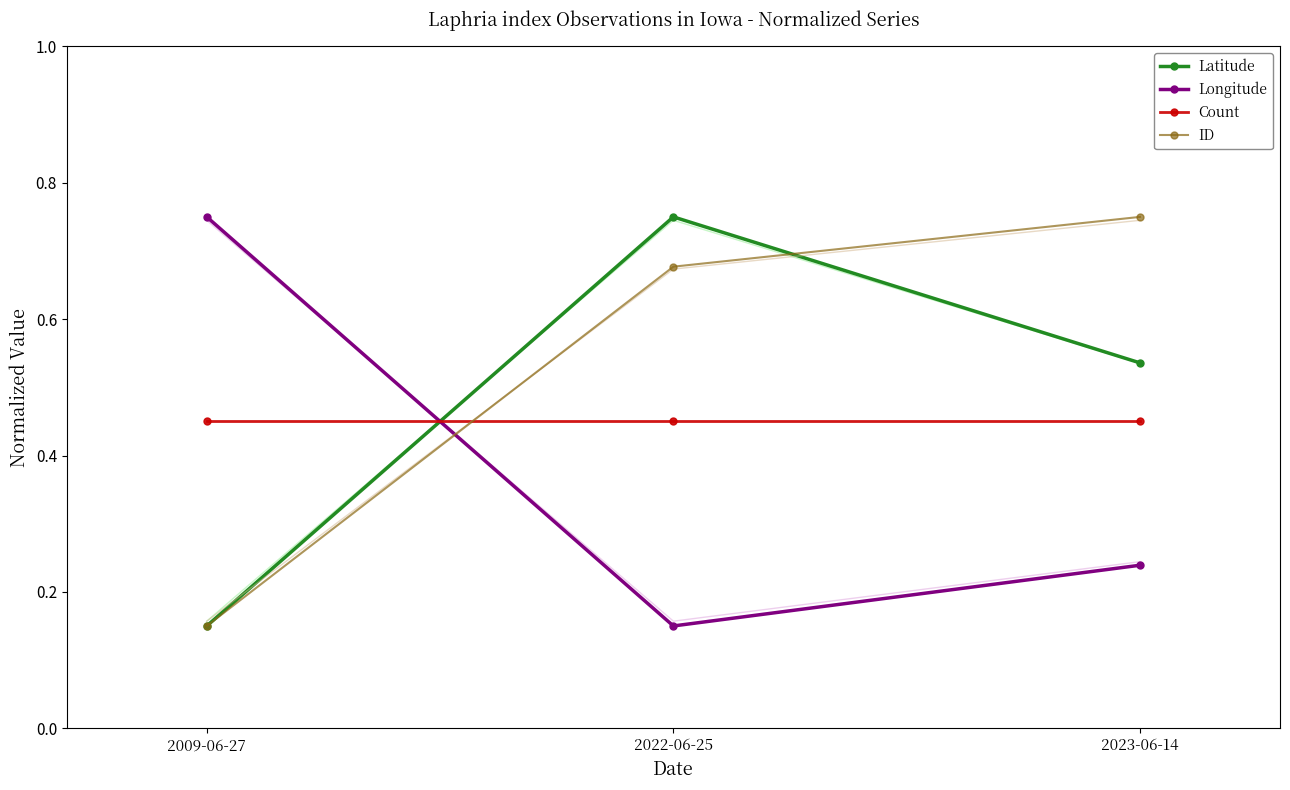

List the series in order of their overall mean, lowest first.

Longitude, Count, Latitude, ID